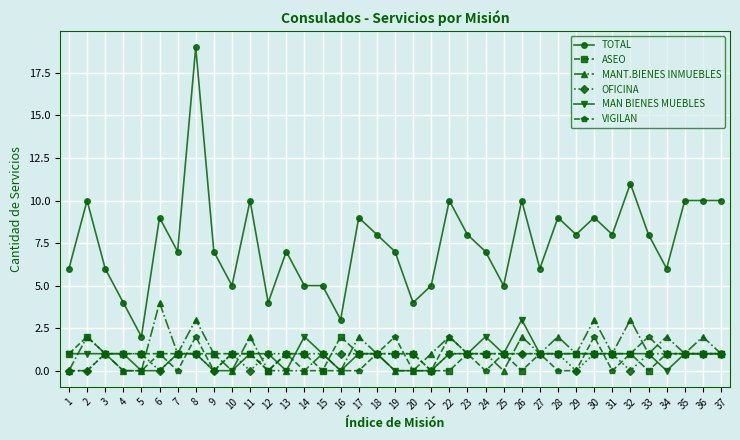

What is the average value of the MAN BIENES MUEBLES series?

1